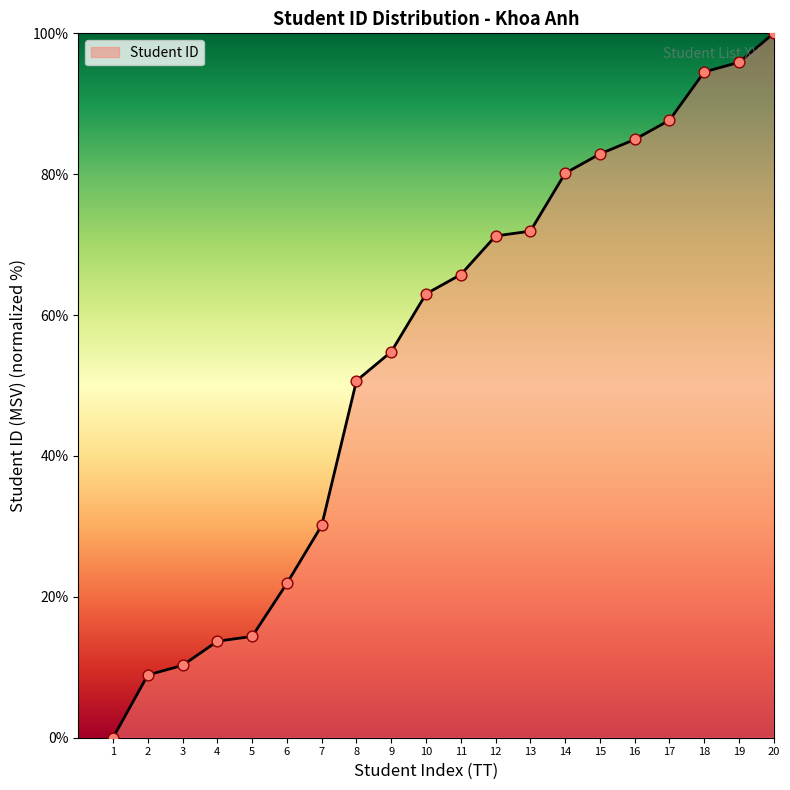

What is the change in value from 4 to 13?

+58.2